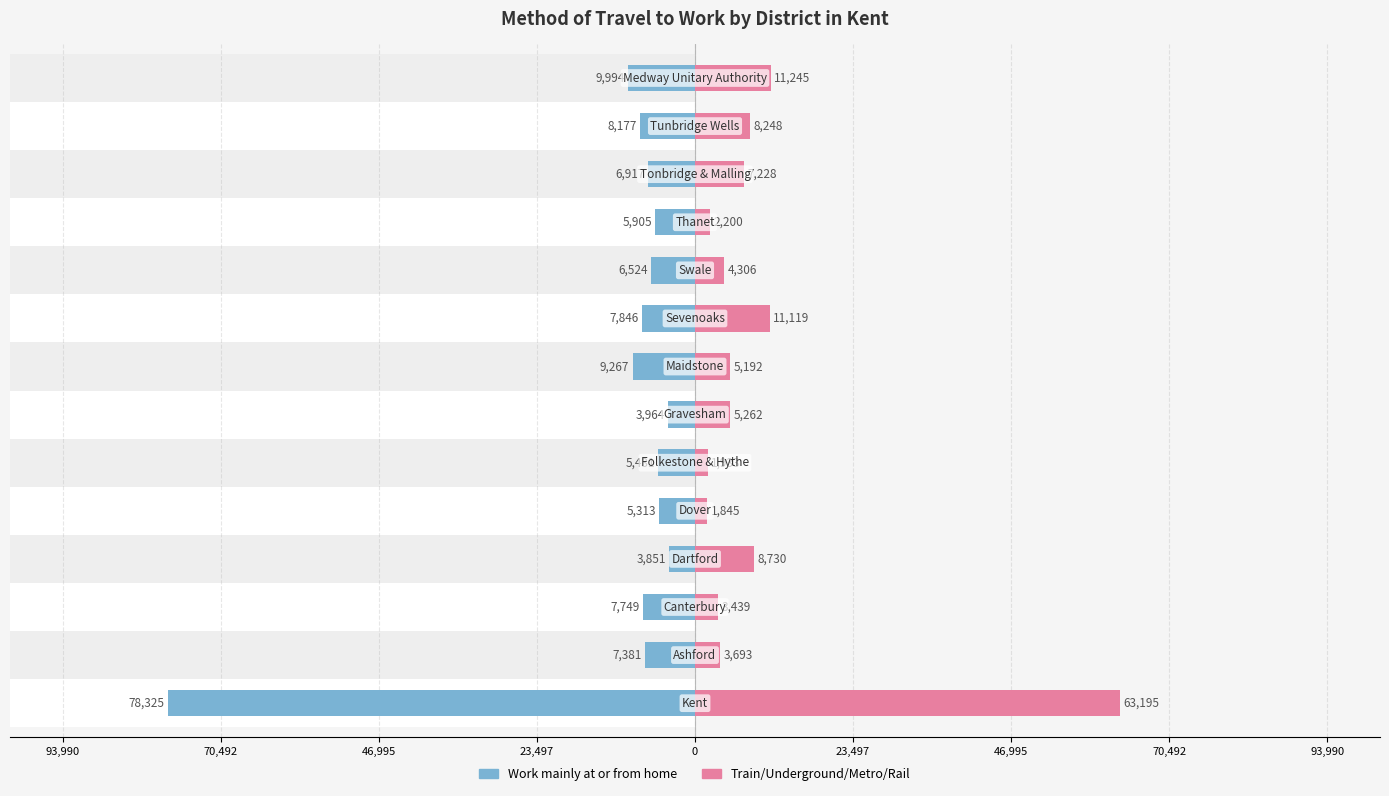

Does the chart contain stacked bars?

No